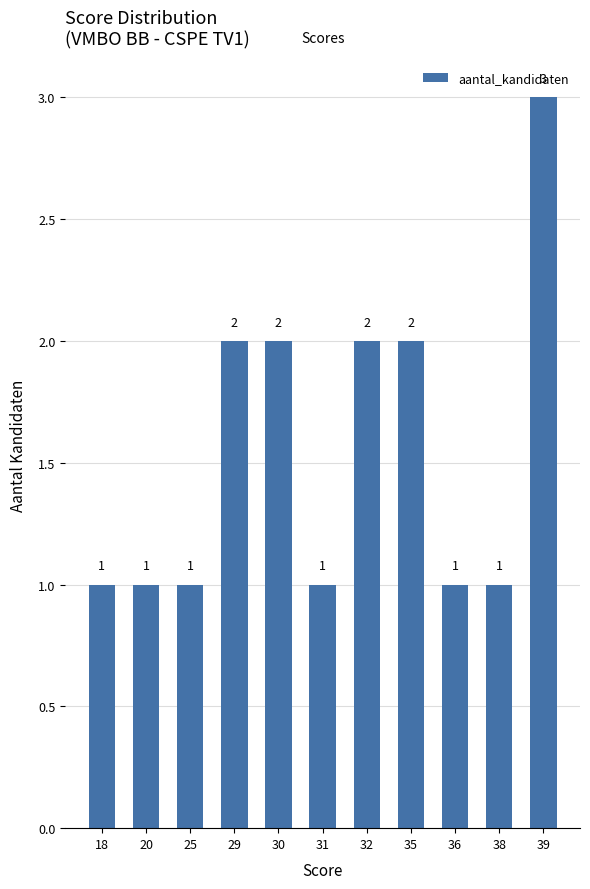

Is it true that the value at 35 is 2?

True